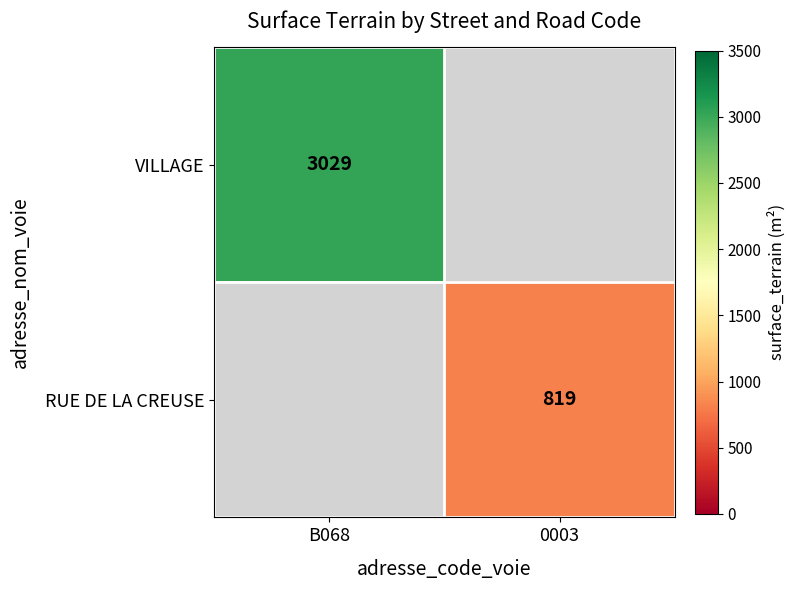

The value of VILLAGE at B068 is 3029. True or false?

True